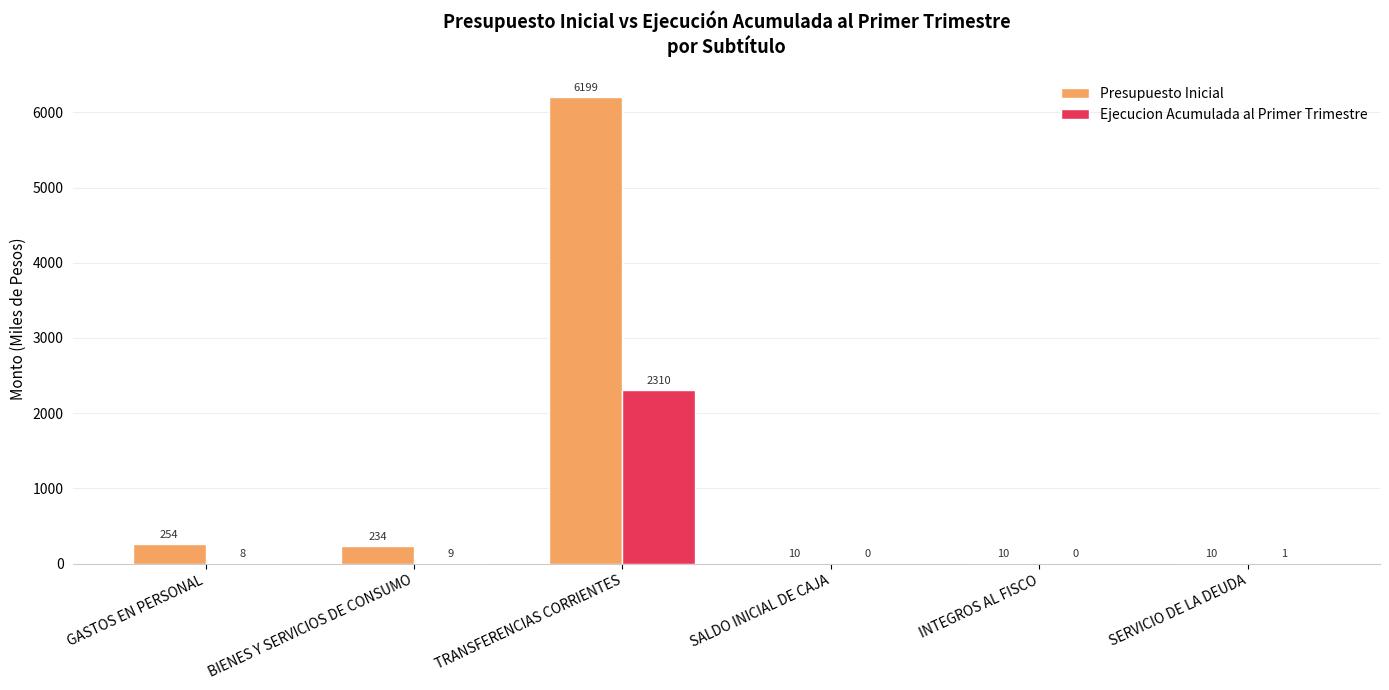

Between GASTOS EN PERSONAL and INTEGROS AL FISCO, which series saw the biggest shift?

Presupuesto Inicial